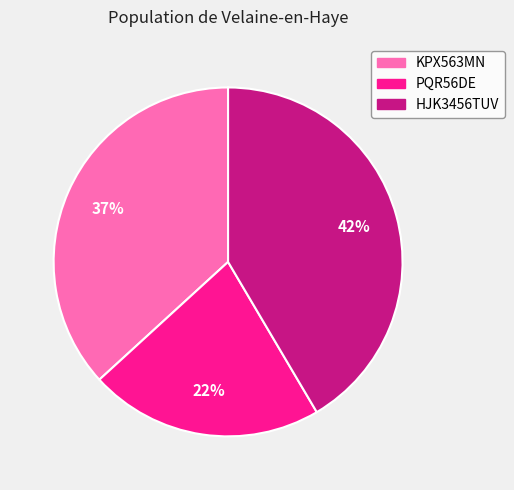

Do HJK3456TUV and KPX563MN together represent more than half of the pie?

Yes